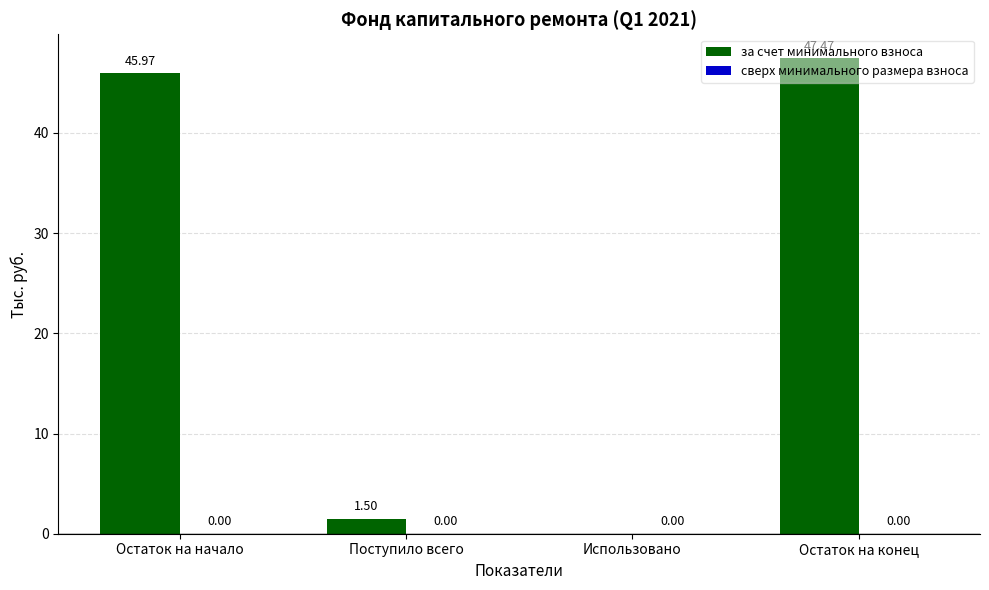

Where is the data nearest to the value 23?

Поступило всего